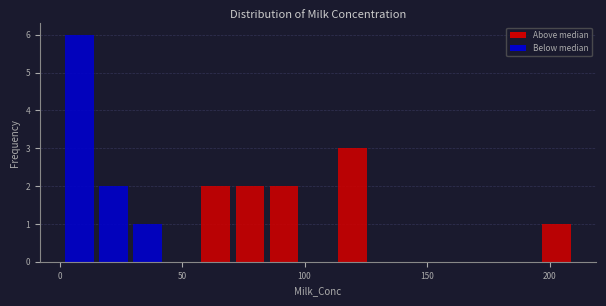

Read against the x-axis, roughly where is the centre of the tallest bar?

10